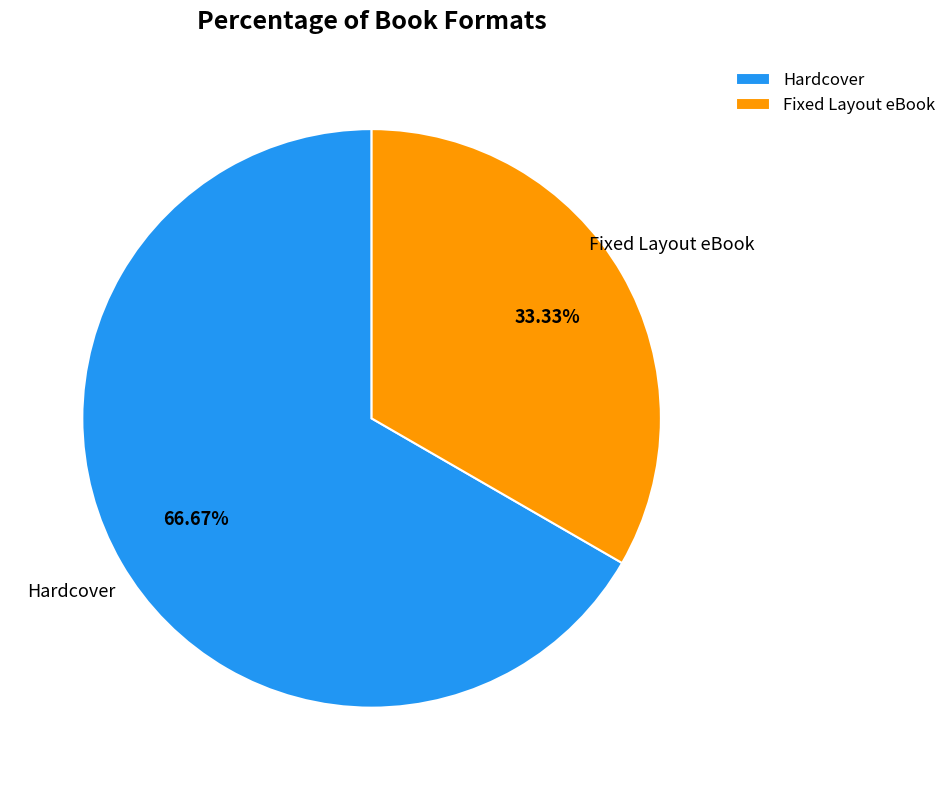

To the nearest percent, what is the average slice percentage?

50%